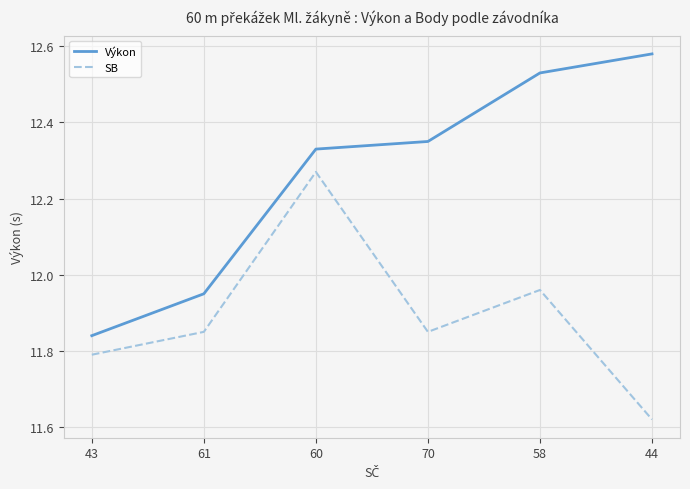

At which label is SB closest to 11?

44